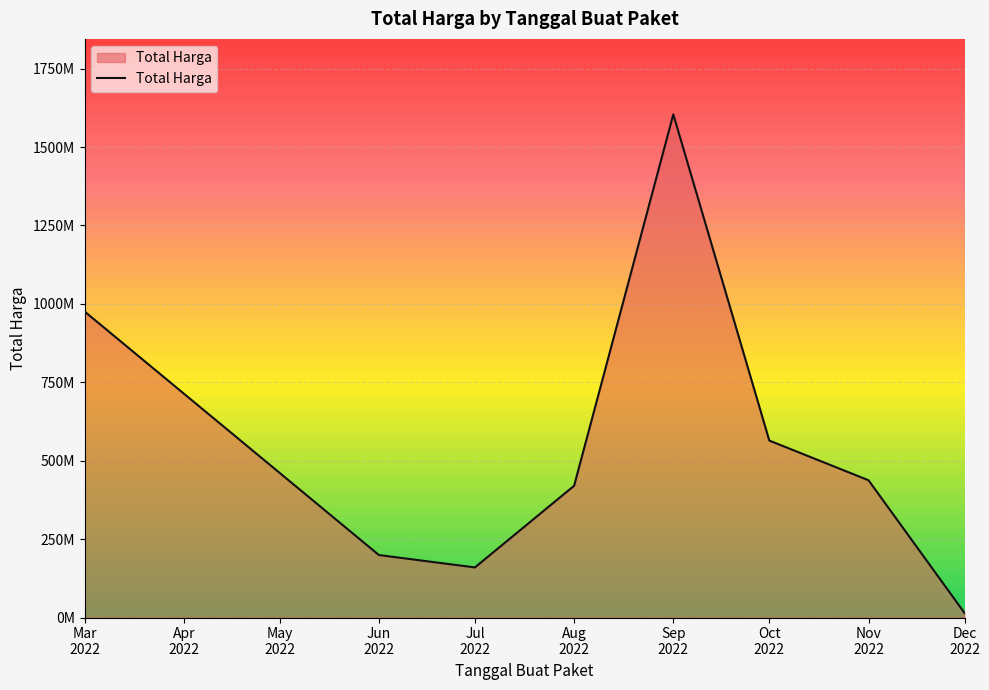

Does the chart display data point markers on the line(s)?

No